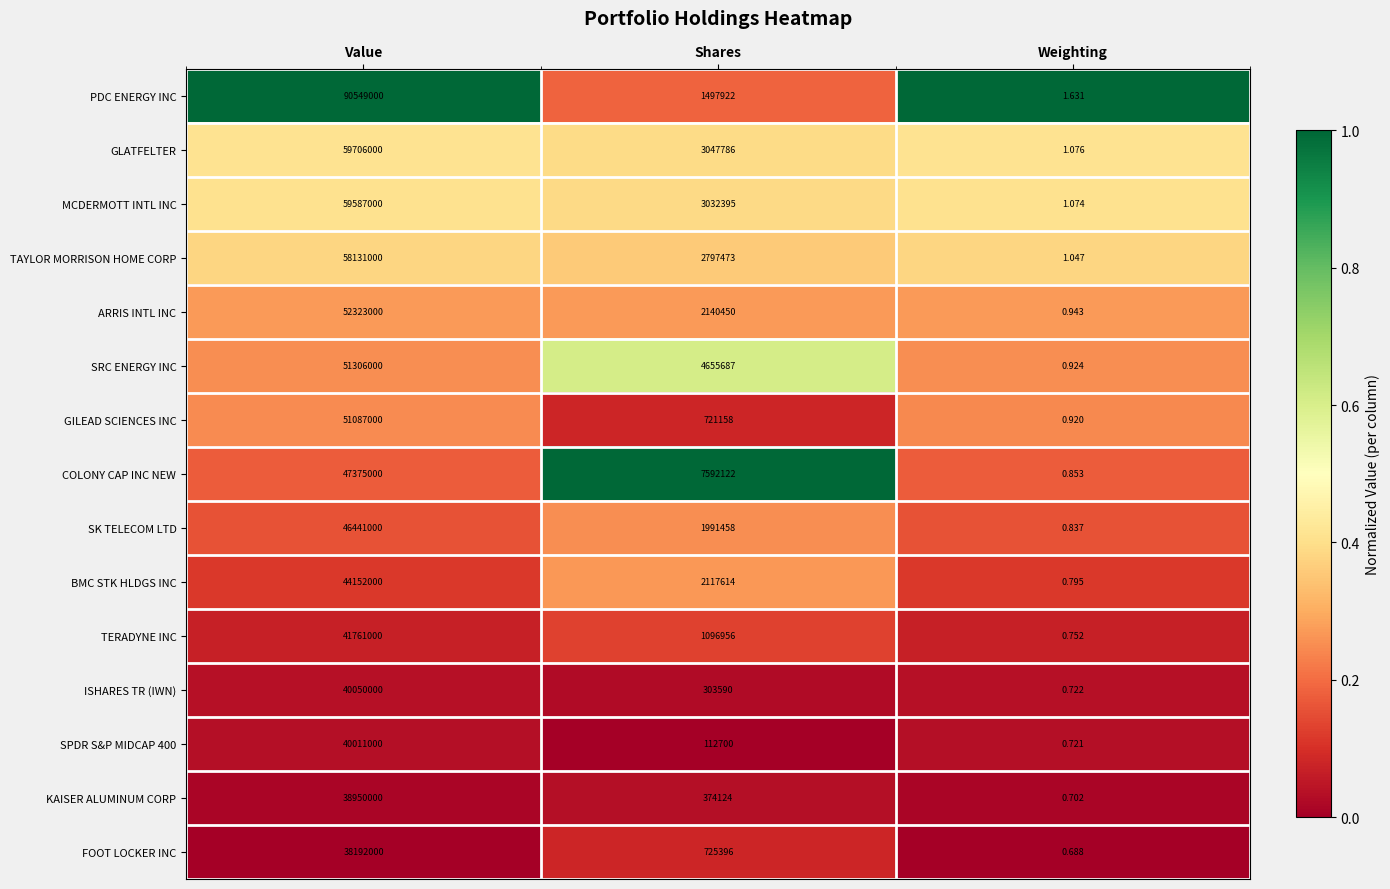

Which series has the largest range (max minus min)?

PDC ENERGY INC